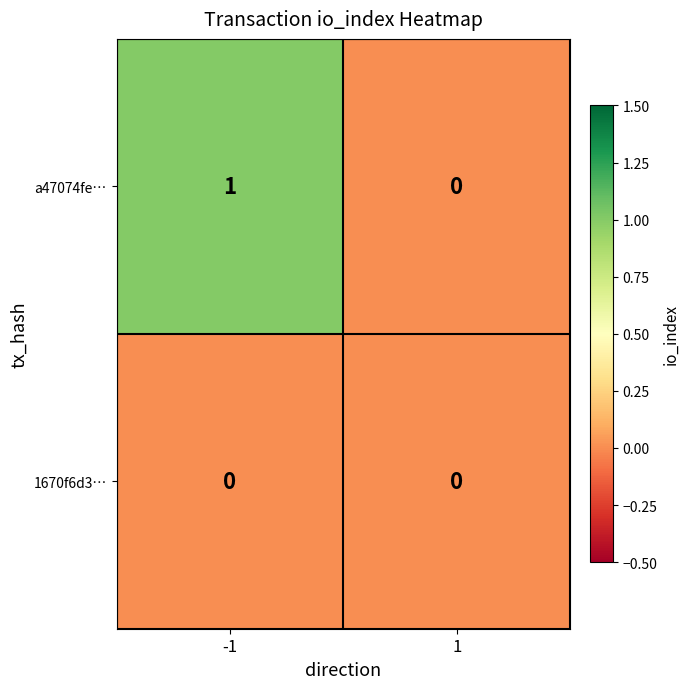

Which series has the largest total across all categories?

a47074fe…